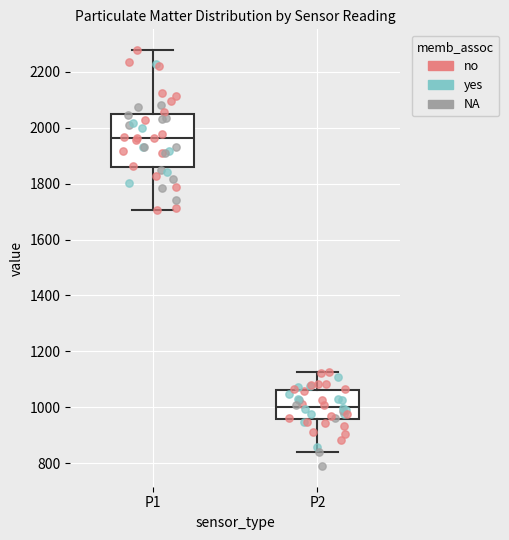

Reading left to right, read every box against the y-axis: the position of its median line, the range the box covers, and the ends of its whiskers. The values are not printed on the chart, so give them approximately, as read against the axis.

P1: median 1960, box 1860 to 2040, whiskers 1700 to 2280
P2: median 1000, box 960 to 1060, whiskers 840 to 1120